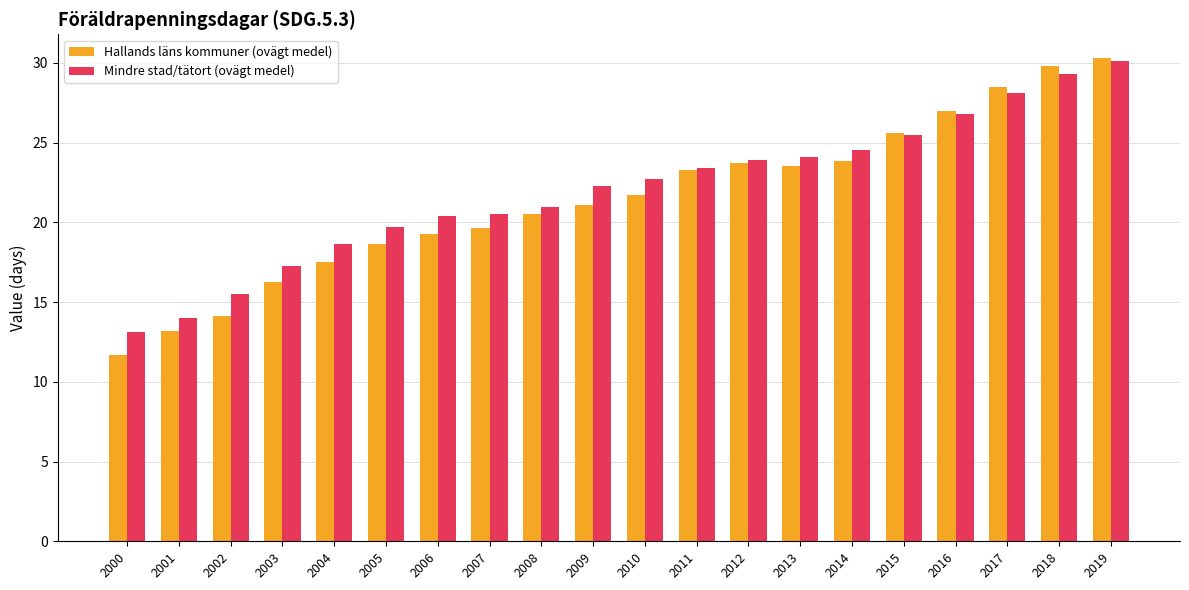

What is the maximum value shown in the chart?

30.3